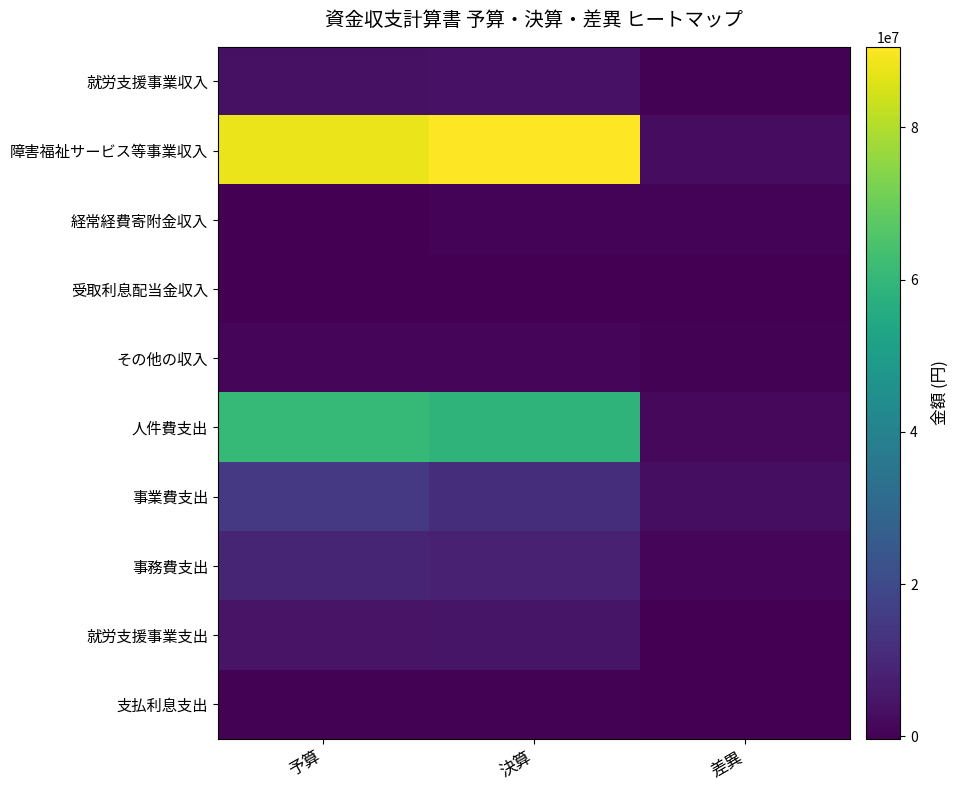

Which series has the widest spread of values?

障害福祉サービス等事業収入